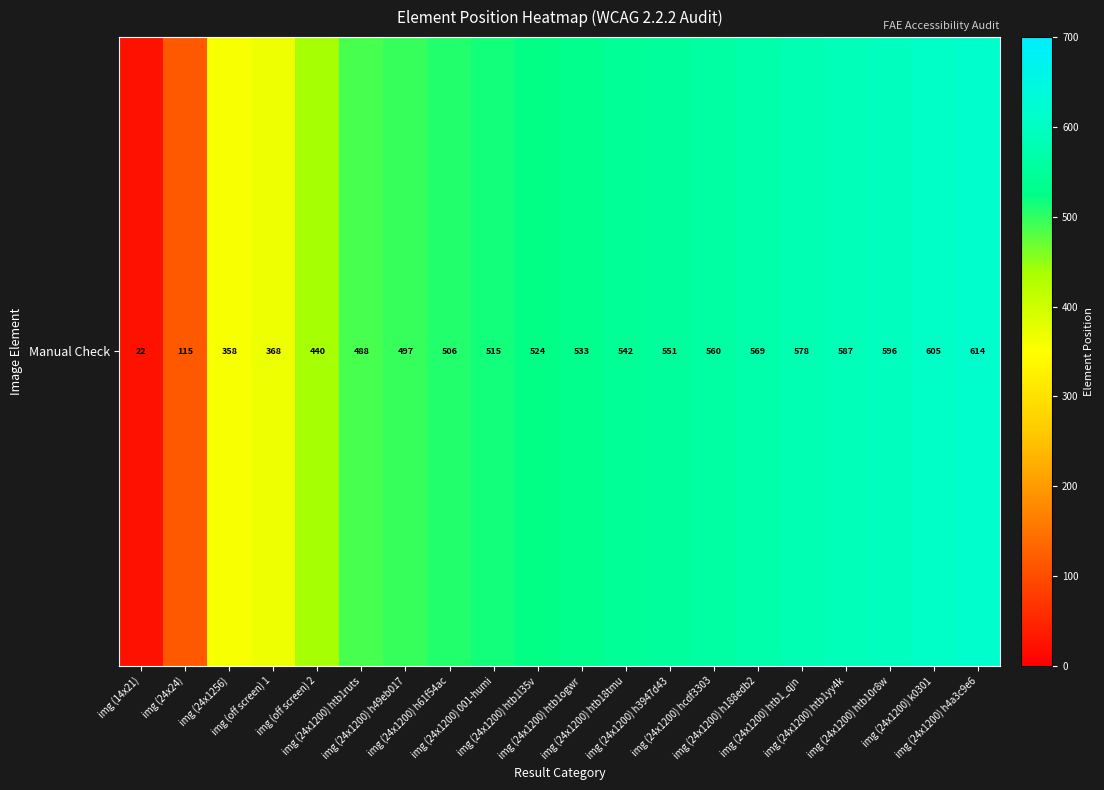

How many values are below 533?

10